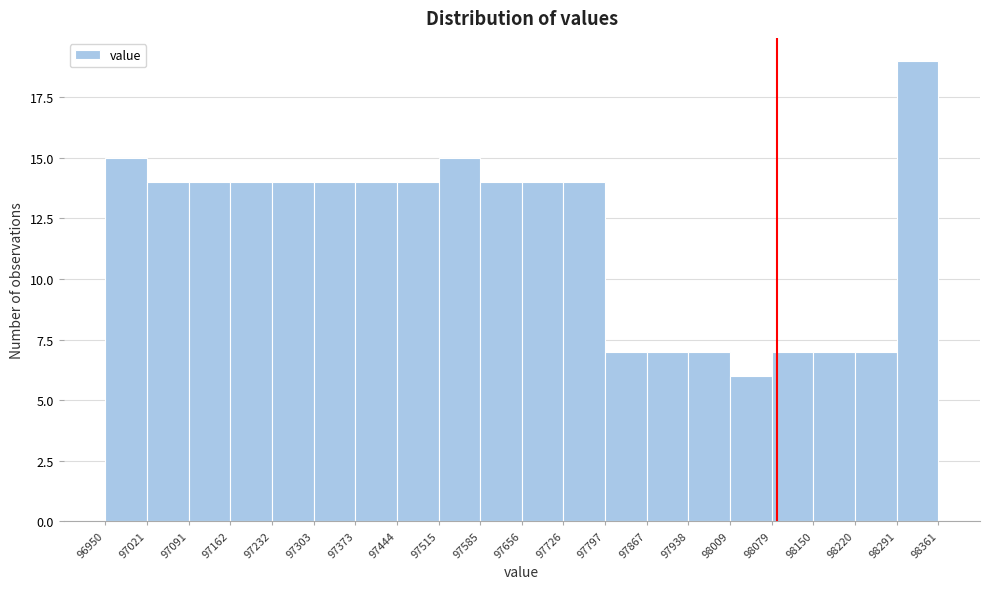

Reading left to right, transcribe this chart: for each bar, give the range it covers on the x-axis and its height. The values are not printed on the chart, so give them approximately, as read against the axis.

96950 to 97021: 15
97021 to 97091: 14
97091 to 97162: 14
97162 to 97232: 14
97232 to 97303: 14
97303 to 97373: 14
97373 to 97444: 14
97444 to 97515: 14
97515 to 97585: 15
97585 to 97656: 14
97656 to 97726: 14
97726 to 97797: 14
97797 to 97867: 7
97867 to 97938: 7
97938 to 98009: 7
98009 to 98079: 6
98079 to 98150: 7
98150 to 98220: 7
98220 to 98291: 7
98291 to 98361: 19